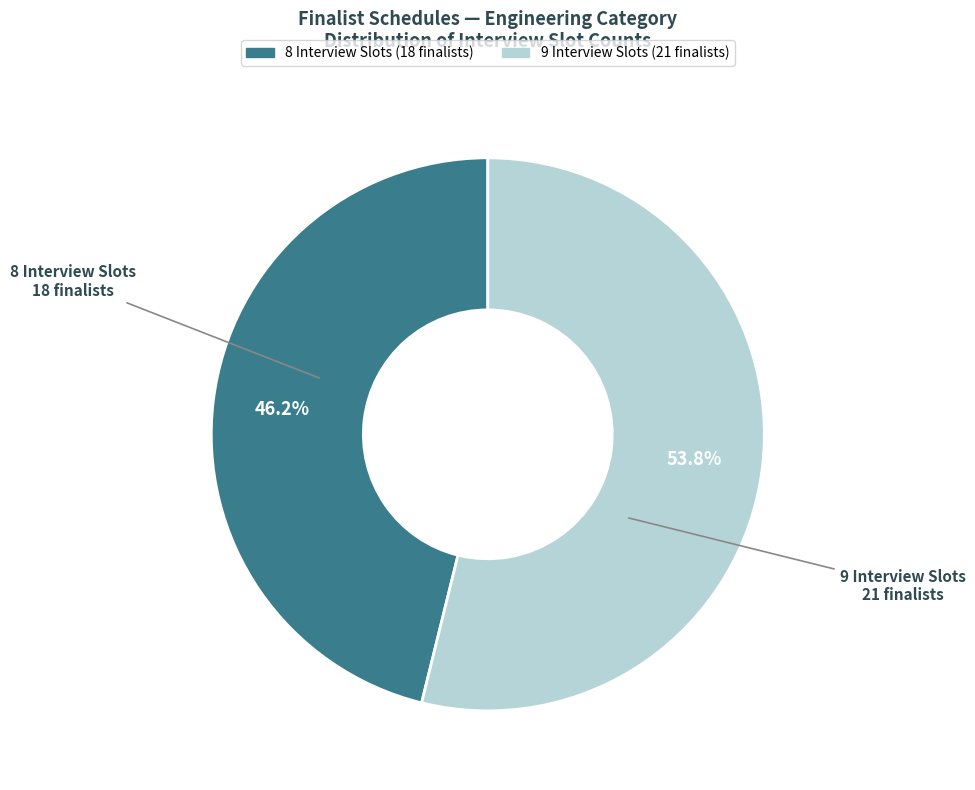

Does any single category account for the majority?

Yes